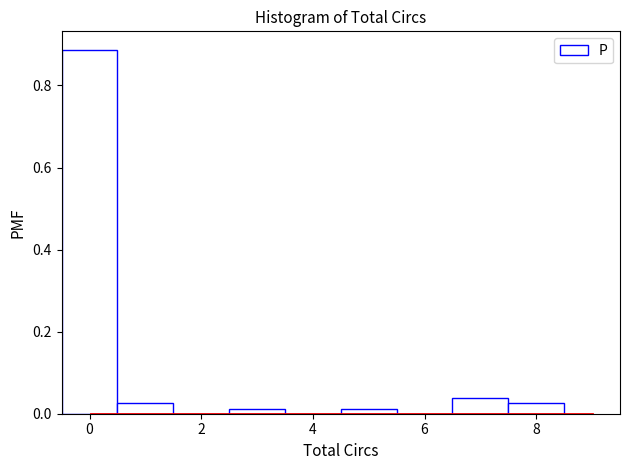

Reading left to right, list every bar in this chart as the range it spans on the x-axis followed by its height. Neither the bar edges nor the heights are printed on the chart, so give them approximately, as read against the axes.

-0.5 to 0.5: 0.88
0.5 to 1.5: 0.02
1.5 to 2.5: 0
2.5 to 3.5: under 0.02
3.5 to 4.5: 0
4.5 to 5.5: under 0.02
5.5 to 6.5: 0
6.5 to 7.5: 0.04
7.5 to 8.5: 0.02